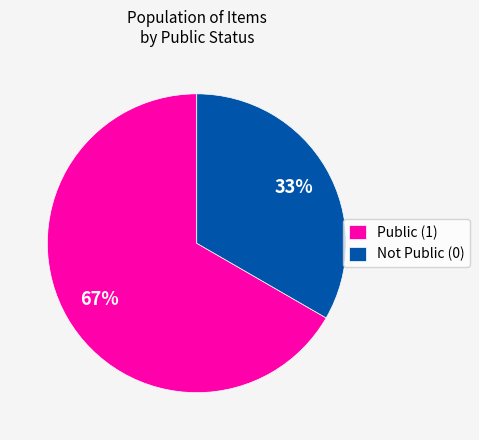

Which slice is the smallest?

Not Public (0)